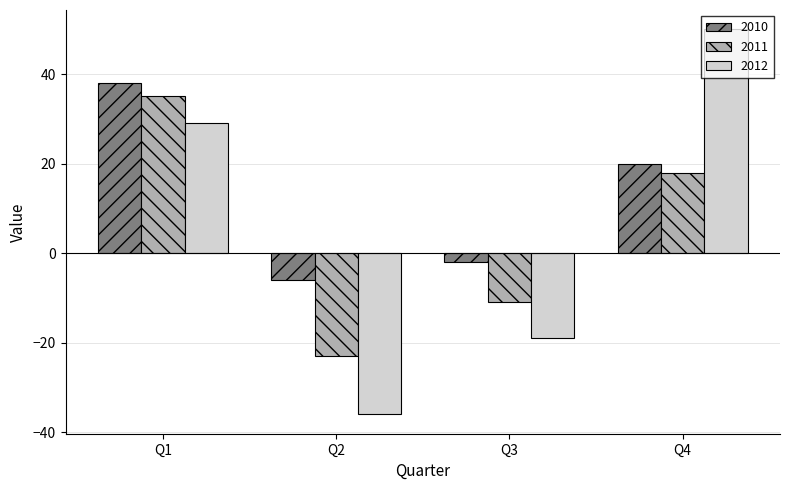

Is the value of 2012 at Q3 greater than the value of 2011 at Q4?

No